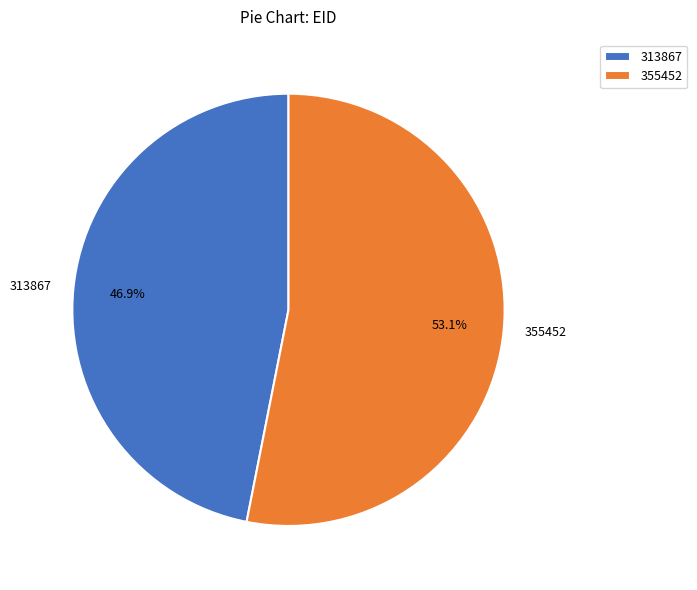

How much of the chart is everything except 313867?

53.1%